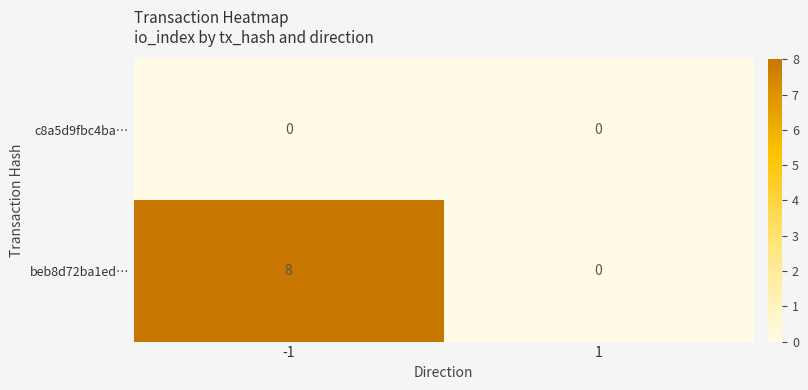

List the series in order of their overall mean, highest first.

beb8d72ba1ed…, c8a5d9fbc4ba…